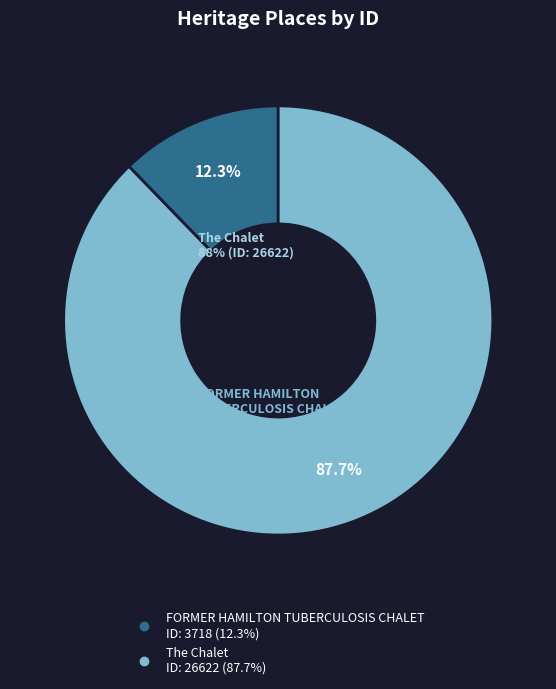

Which has a higher value, The Chalet or FORMER HAMILTON TUBERCULOSIS CHALET?

The Chalet